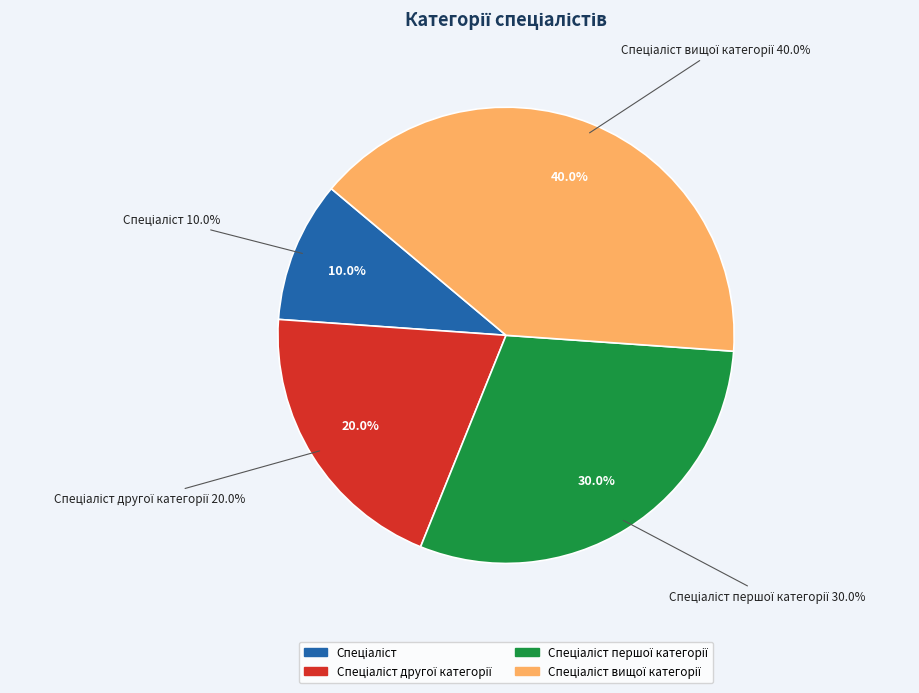

Approximately how many times larger is the value at Спеціаліст першої категорії compared to Спеціаліст вищої категорії?

0.8